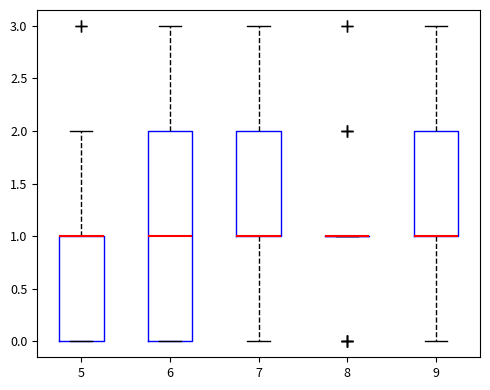

Comparing the boxes themselves (not the whiskers), which one is the tallest?

6